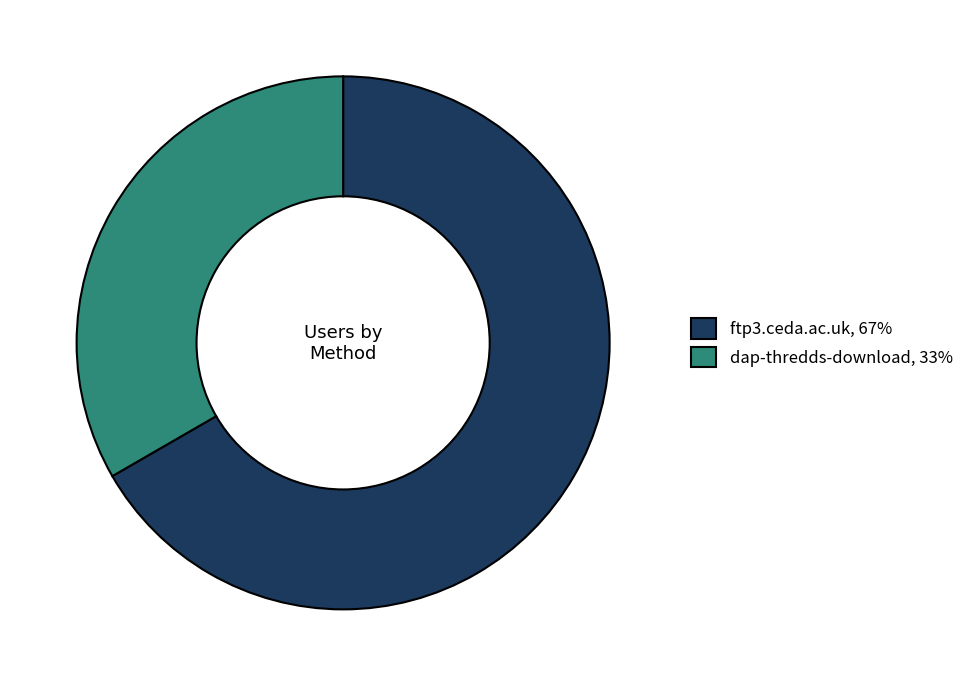

Between dap-thredds-download and ftp3.ceda.ac.uk, which is larger?

ftp3.ceda.ac.uk